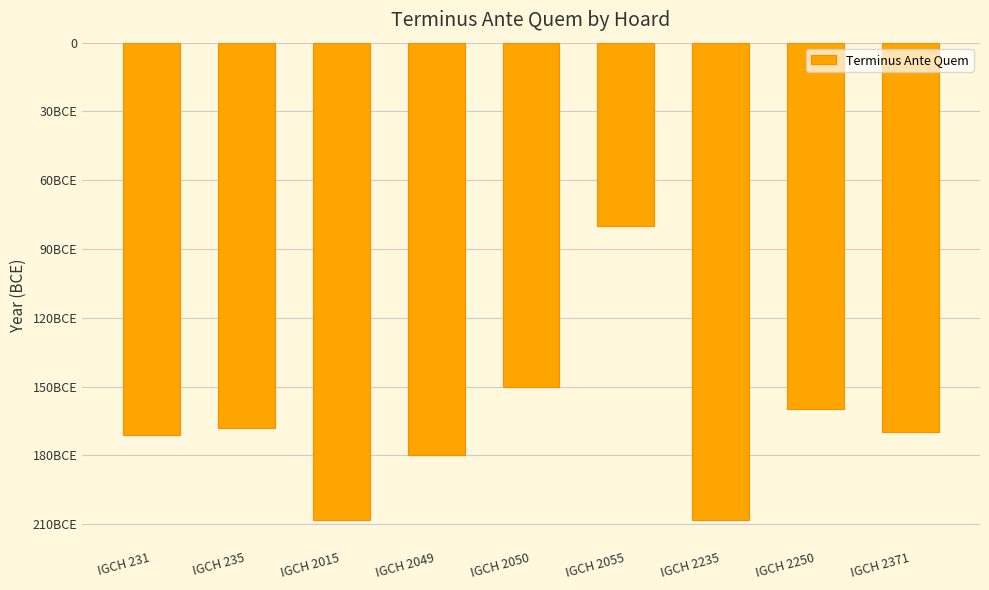

Does the chart contain any negative values?

Yes